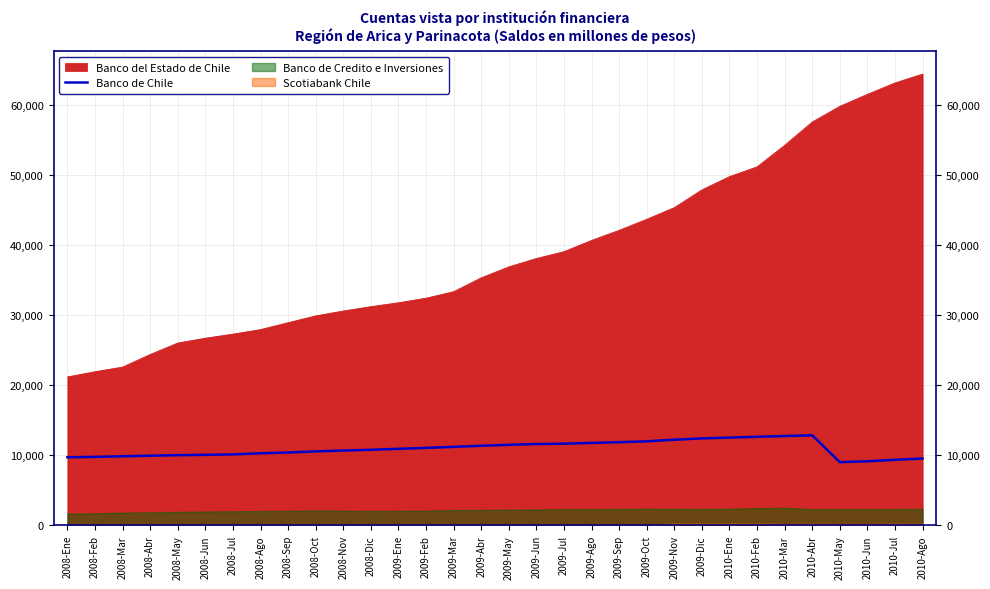

What is the change in value from 2009-Nov to 2010-Ene?

+299